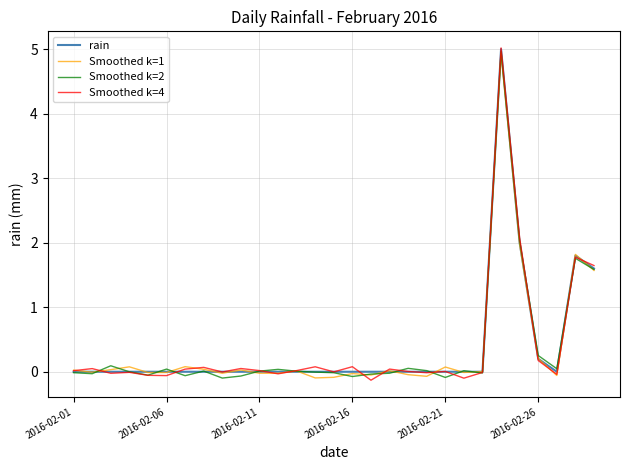

What is the highest value of the rain series?

5.0